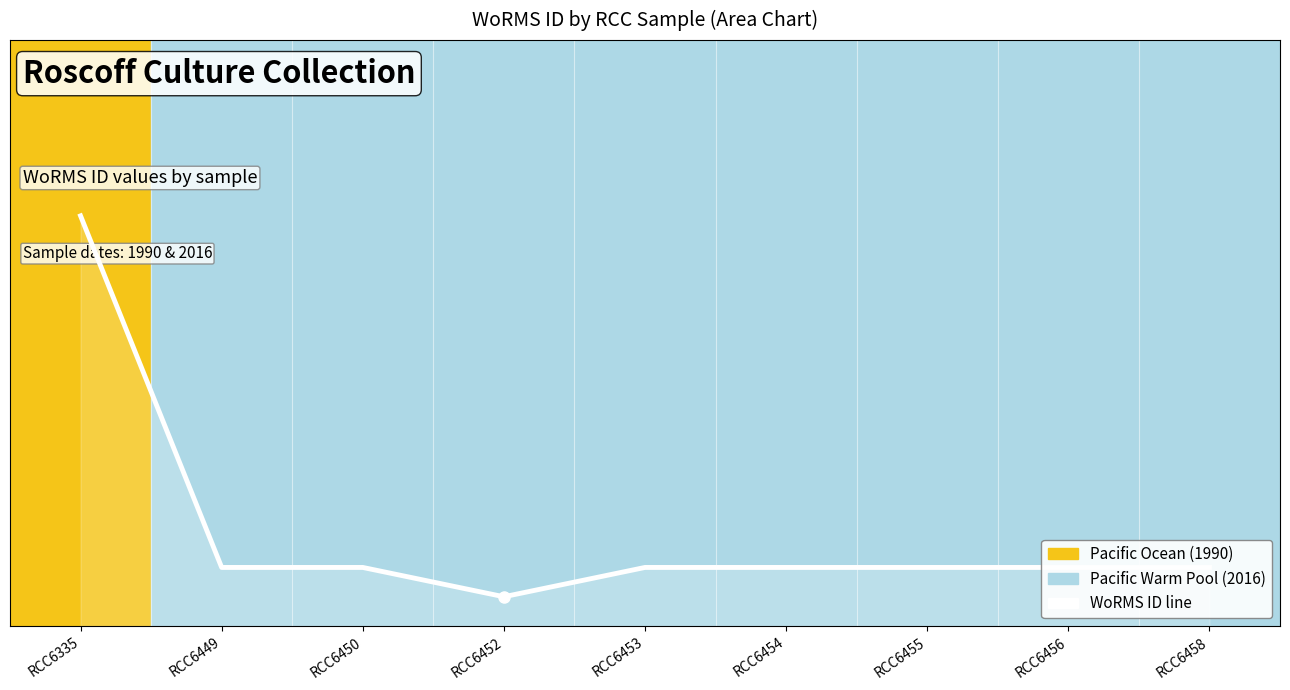

Between RCC6449 and RCC6453, which is larger?

RCC6449